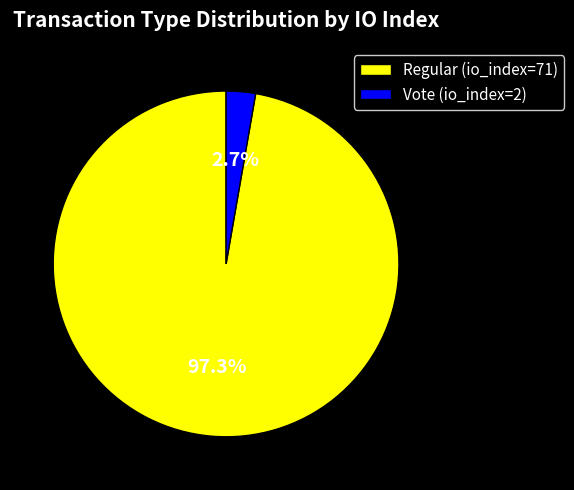

Count the number of slices in the pie.

2